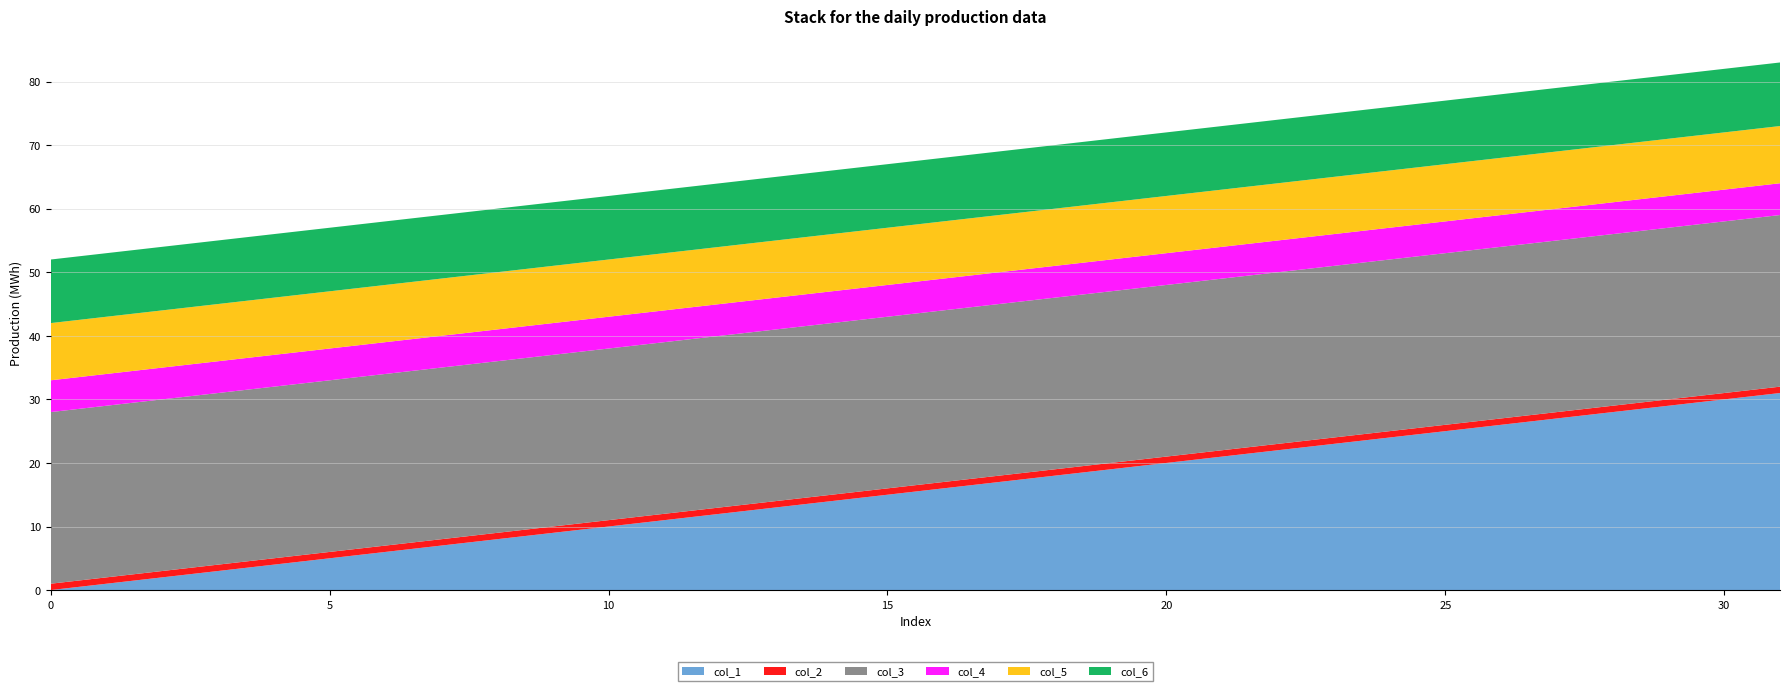

Reading left to right, extract all data points from this chart.

col_1: 0=0	1=1	2=2	3=3	4=4	5=5	6=6	7=7	8=8	9=9	10=10	11=11	12=12	13=13	14=14	15=15	16=16	17=17	18=18	19=19	20=20	21=21	22=22	23=23	24=24	25=25	26=26	27=27	28=28	29=29	30=30	31=31
col_2: 0=1	1=1	2=1	3=1	4=1	5=1	6=1	7=1	8=1	9=1	10=1	11=1	12=1	13=1	14=1	15=1	16=1	17=1	18=1	19=1	20=1	21=1	22=1	23=1	24=1	25=1	26=1	27=1	28=1	29=1	30=1	31=1
col_3: 0=27	1=27	2=27	3=27	4=27	5=27	6=27	7=27	8=27	9=27	10=27	11=27	12=27	13=27	14=27	15=27	16=27	17=27	18=27	19=27	20=27	21=27	22=27	23=27	24=27	25=27	26=27	27=27	28=27	29=27	30=27	31=27
col_4: 0=5	1=5	2=5	3=5	4=5	5=5	6=5	7=5	8=5	9=5	10=5	11=5	12=5	13=5	14=5	15=5	16=5	17=5	18=5	19=5	20=5	21=5	22=5	23=5	24=5	25=5	26=5	27=5	28=5	29=5	30=5	31=5
col_5: 0=9	1=9	2=9	3=9	4=9	5=9	6=9	7=9	8=9	9=9	10=9	11=9	12=9	13=9	14=9	15=9	16=9	17=9	18=9	19=9	20=9	21=9	22=9	23=9	24=9	25=9	26=9	27=9	28=9	29=9	30=9	31=9
col_6: 0=10	1=10	2=10	3=10	4=10	5=10	6=10	7=10	8=10	9=10	10=10	11=10	12=10	13=10	14=10	15=10	16=10	17=10	18=10	19=10	20=10	21=10	22=10	23=10	24=10	25=10	26=10	27=10	28=10	29=10	30=10	31=10